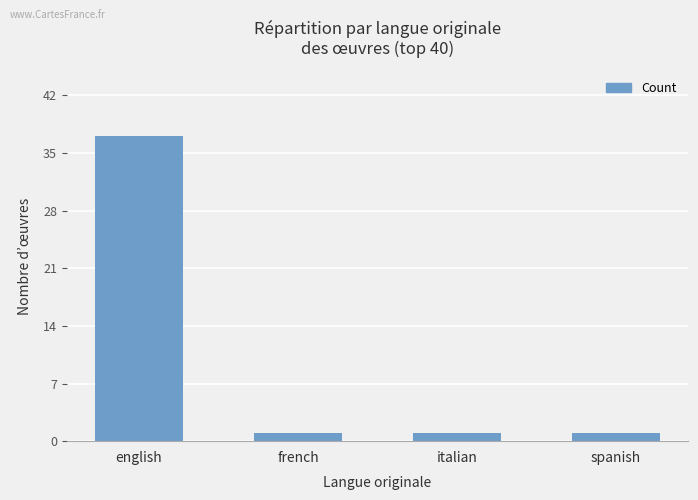

What is the change in value from english to italian?

-36